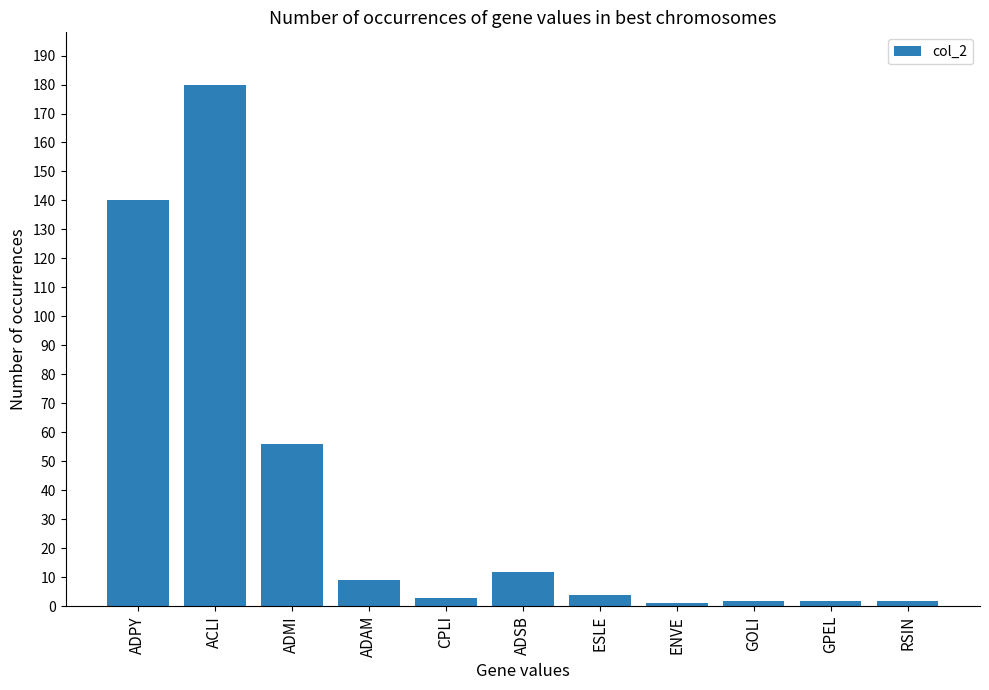

What is the value of the 6th bar from the left?

12